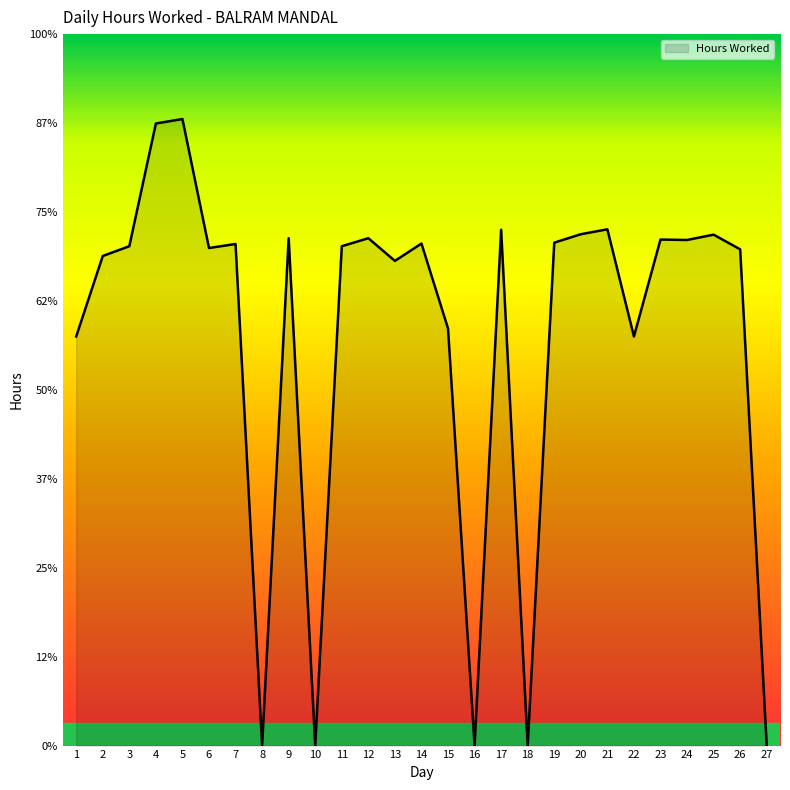

True or false: the data has more than 2 interior local peaks.

True